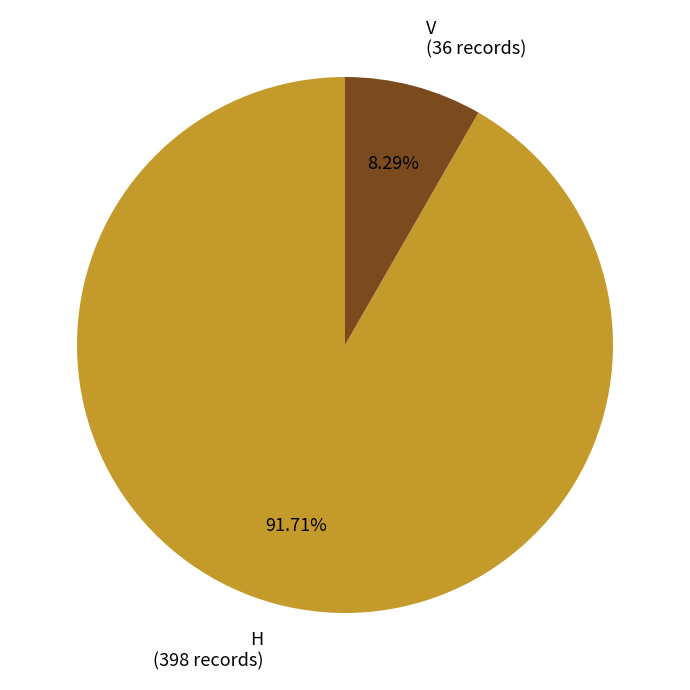

How many slices are in this pie chart?

2